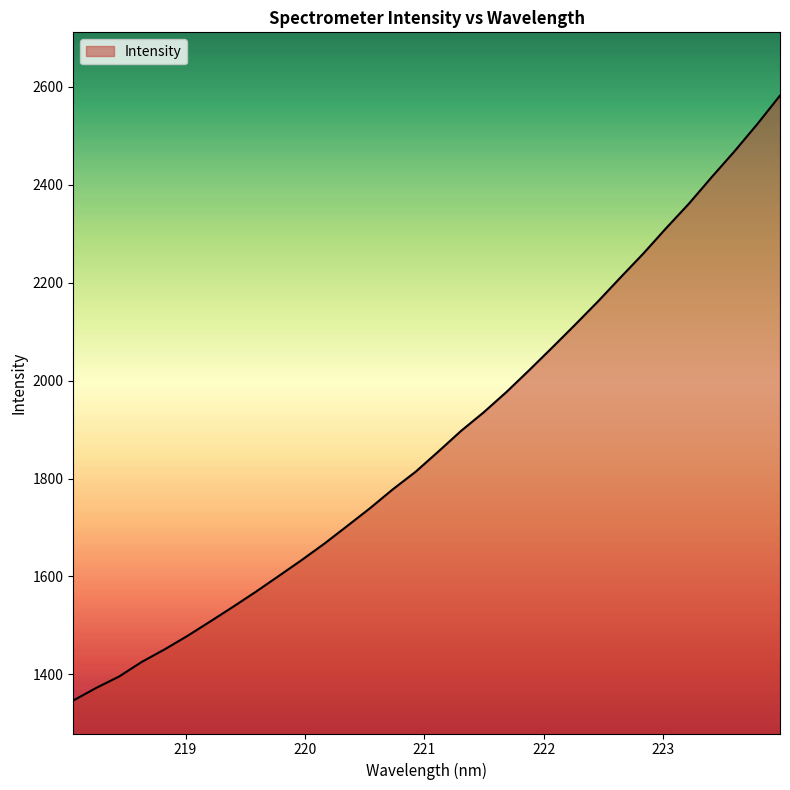

What is the maximum value shown in the chart?

2581.9